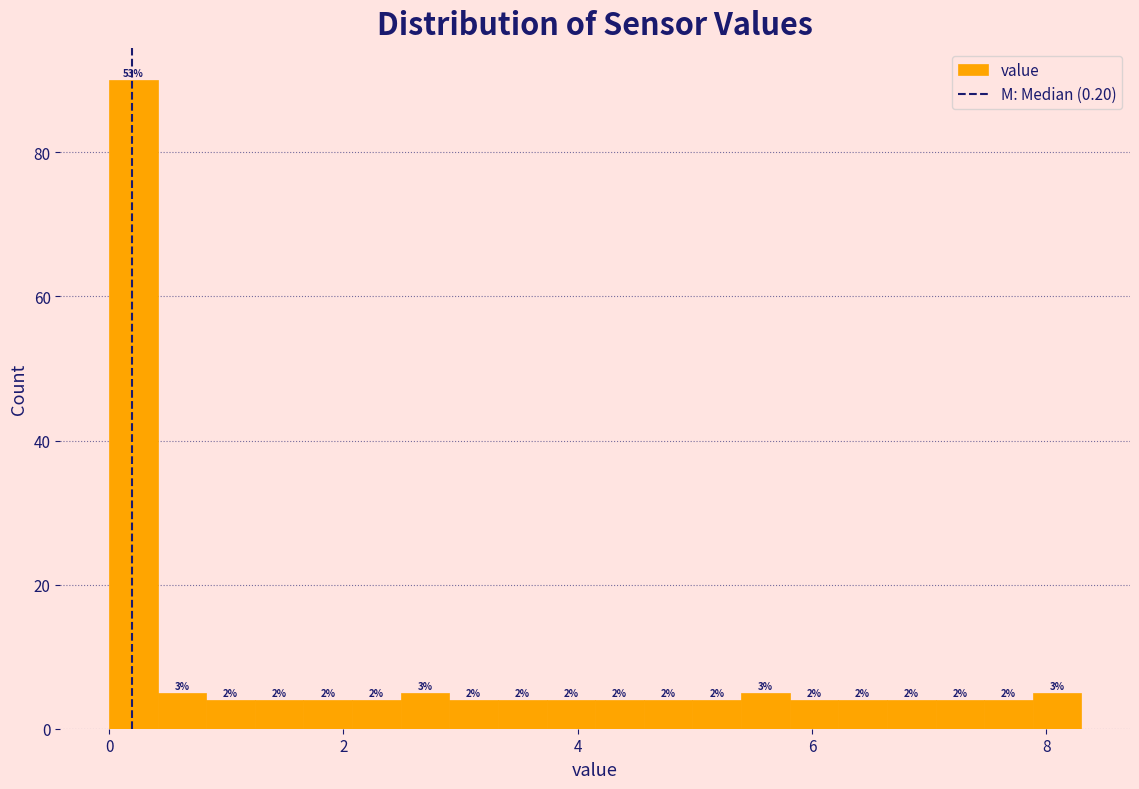

Around what value on the x-axis is the tallest bar? Give the approximate position of its centre, as read against the axis.

0.2